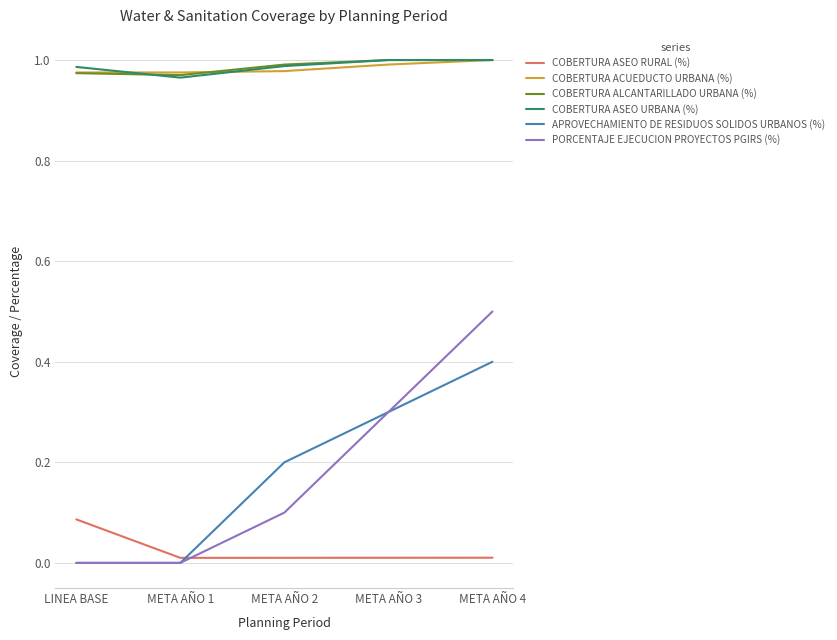

What is the highest value of the PORCENTAJE EJECUCION PROYECTOS PGIRS (%) series?

0.5